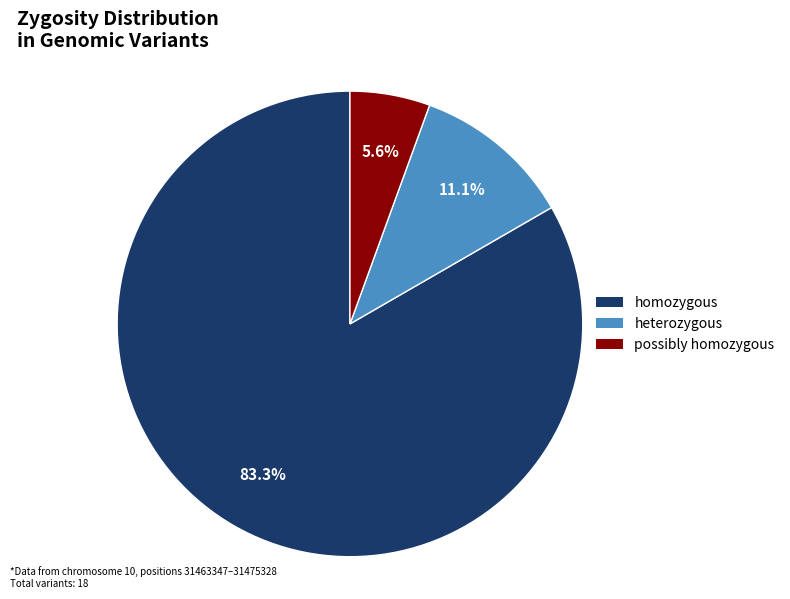

Rank the categories by value from lowest to highest.

possibly homozygous, heterozygous, homozygous